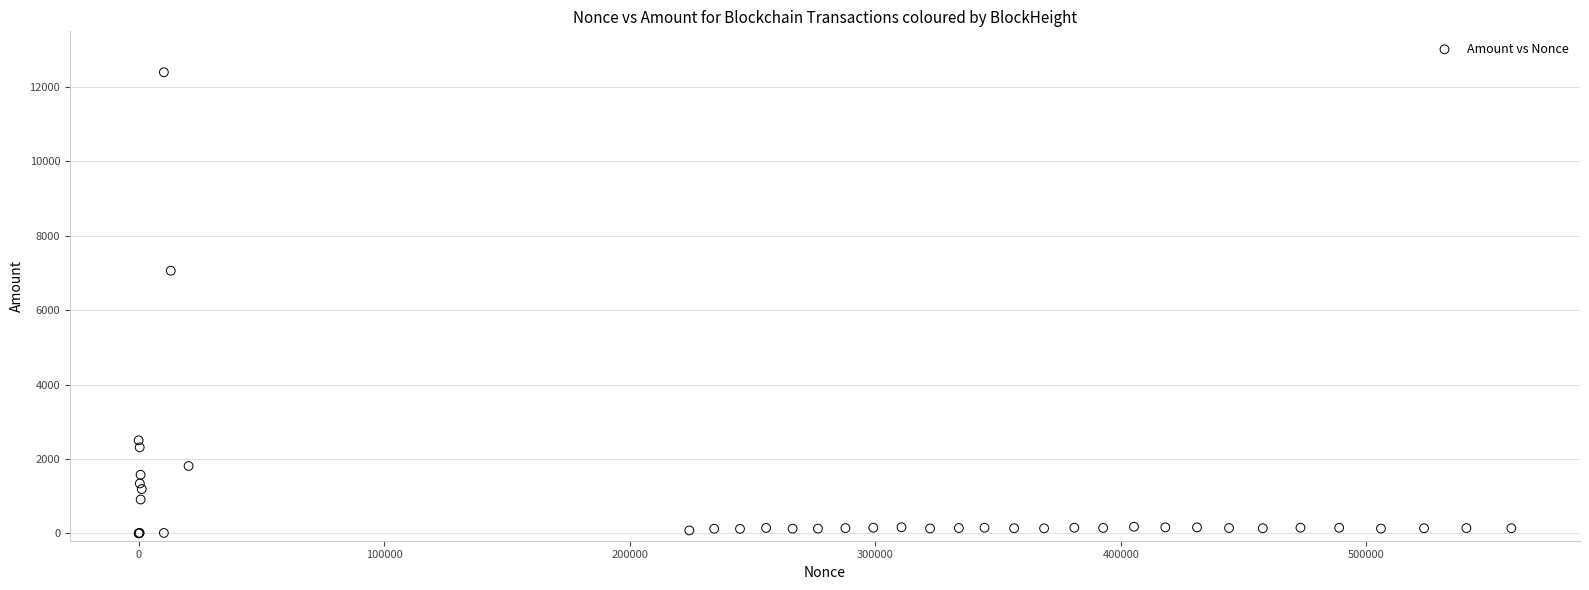

What Y value in the scatter plot is closest to 6199?

7061.3